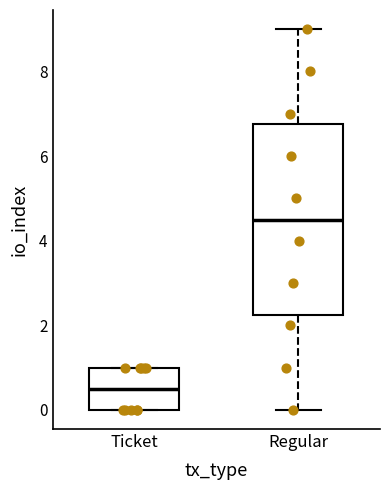

Which box has the highest median line?

Regular